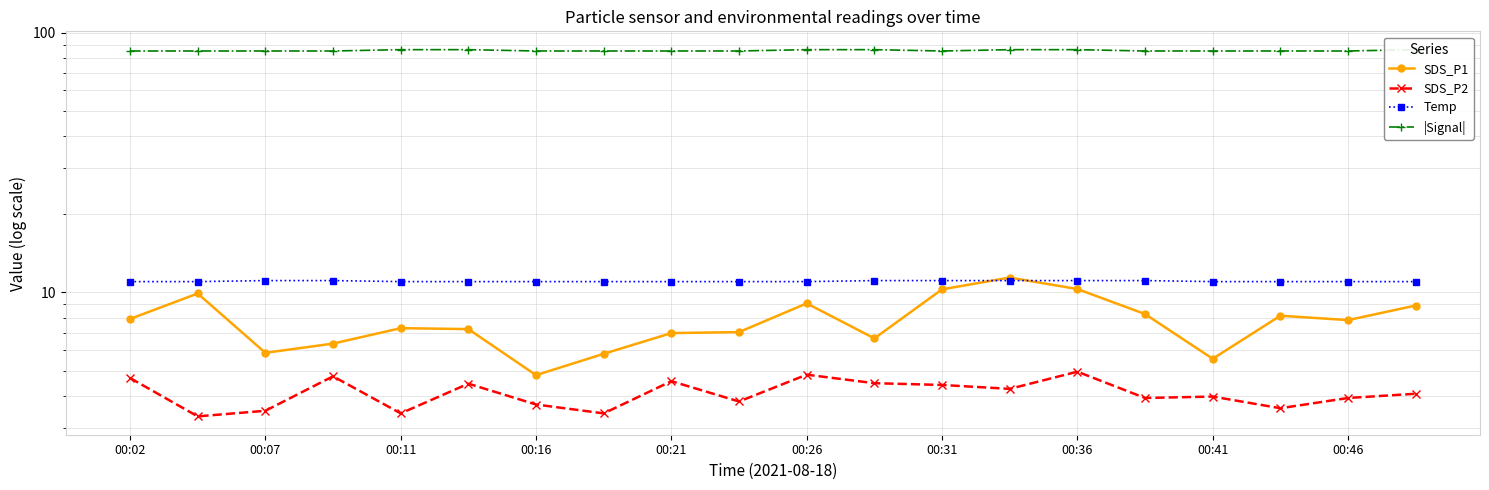

True or false: SDS_P1 and SDS_P2 intersect in this chart.

False